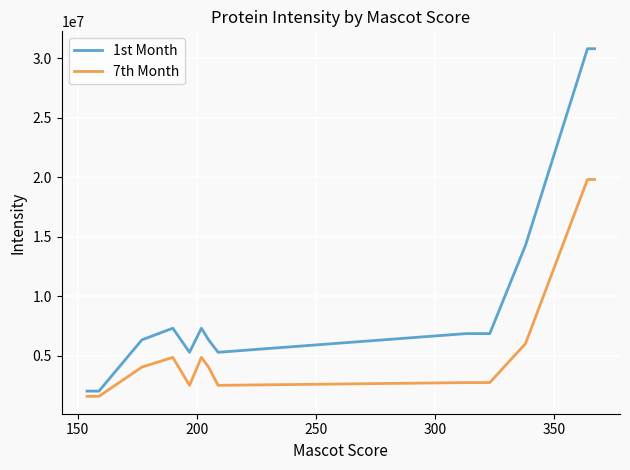

True or false: 7th Month and 1st Month intersect in this chart.

False